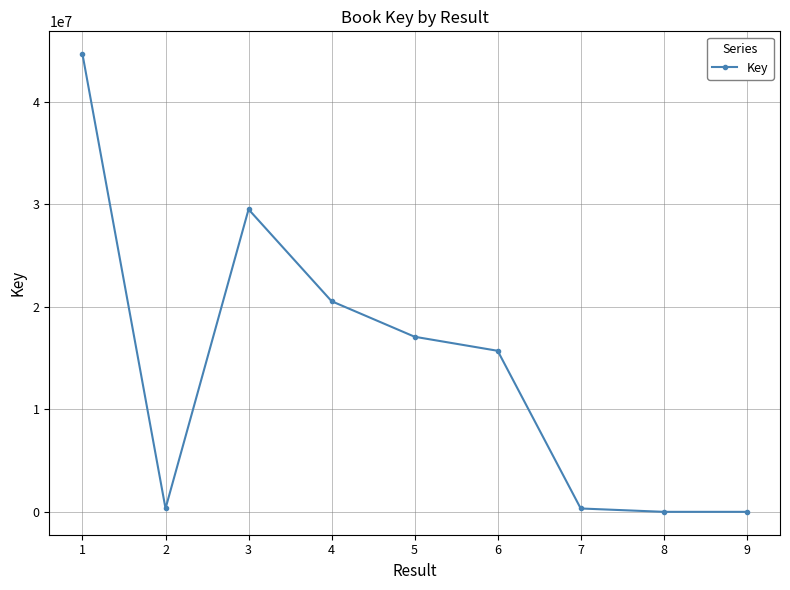

True or false: the data shows 5744 at 8.

True